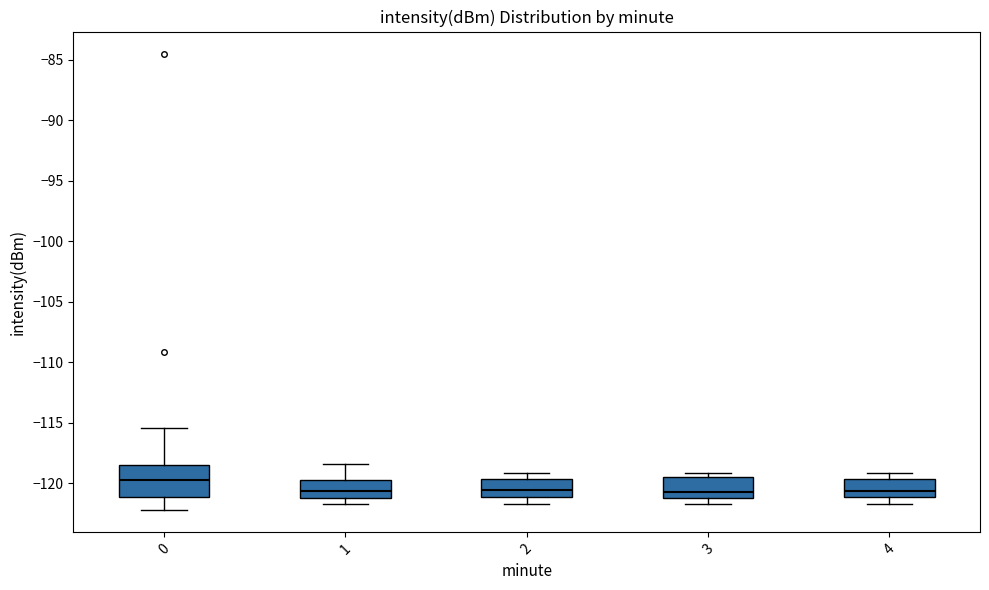

Comparing the boxes themselves (not the whiskers), which one is the tallest?

0